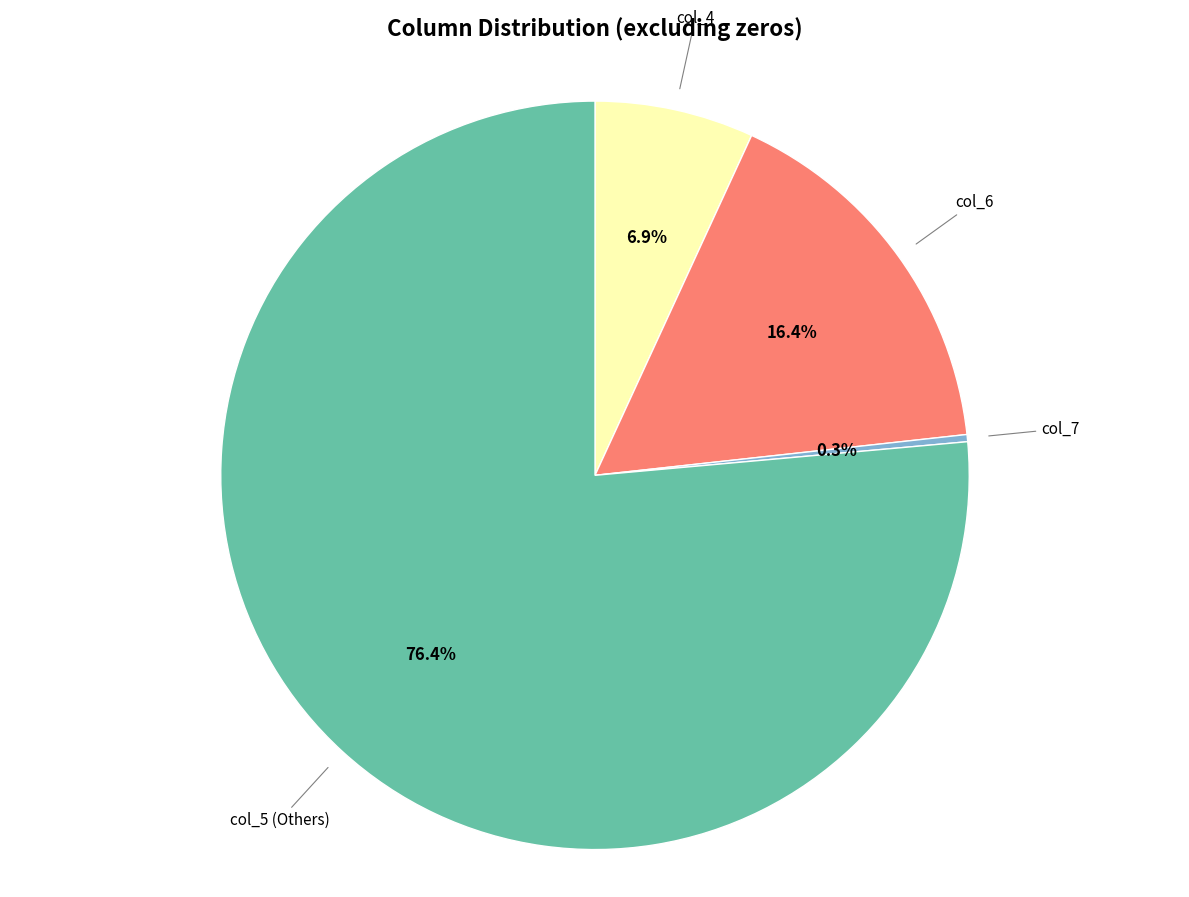

What portion of the pie excludes col_7?

99.7%